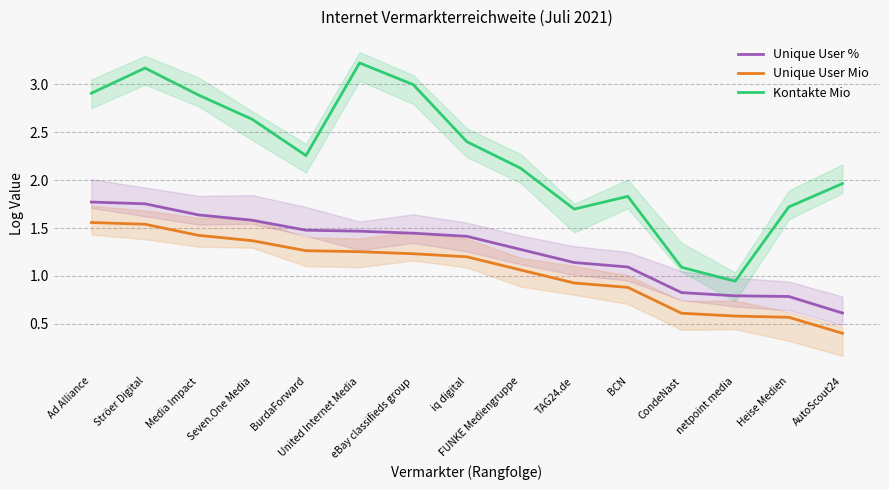

Reading left to right, what are all the values shown in this chart?

Unique User %: 1.8	1.8	1.6	1.6	1.5	1.5	1.4	1.4	1.3	1.1	1.1	0.8	0.8	0.8	0.6
Unique User Mio: 1.6	1.5	1.4	1.4	1.3	1.3	1.2	1.2	1.1	0.9	0.9	0.6	0.6	0.6	0.4
Kontakte Mio: 2.9	3.2	2.9	2.6	2.3	3.2	3.0	2.4	2.1	1.7	1.8	1.1	0.9	1.7	2.0